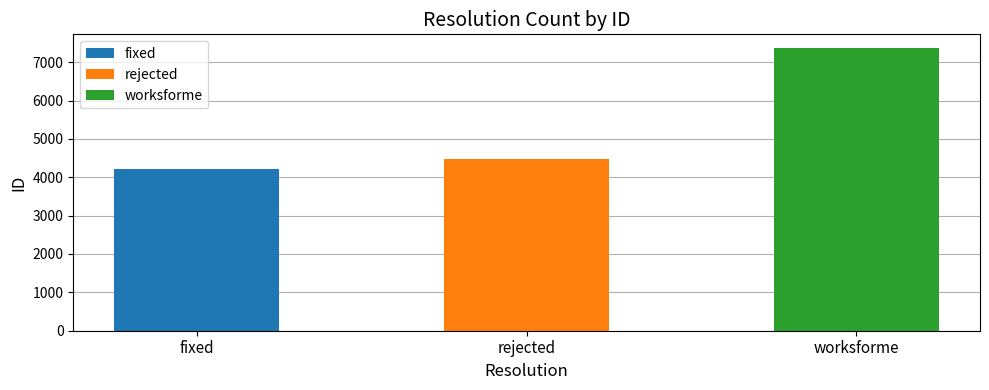

Reading right to left, list all the values displayed in this chart.

worksforme=7358	rejected=4480	fixed=4216